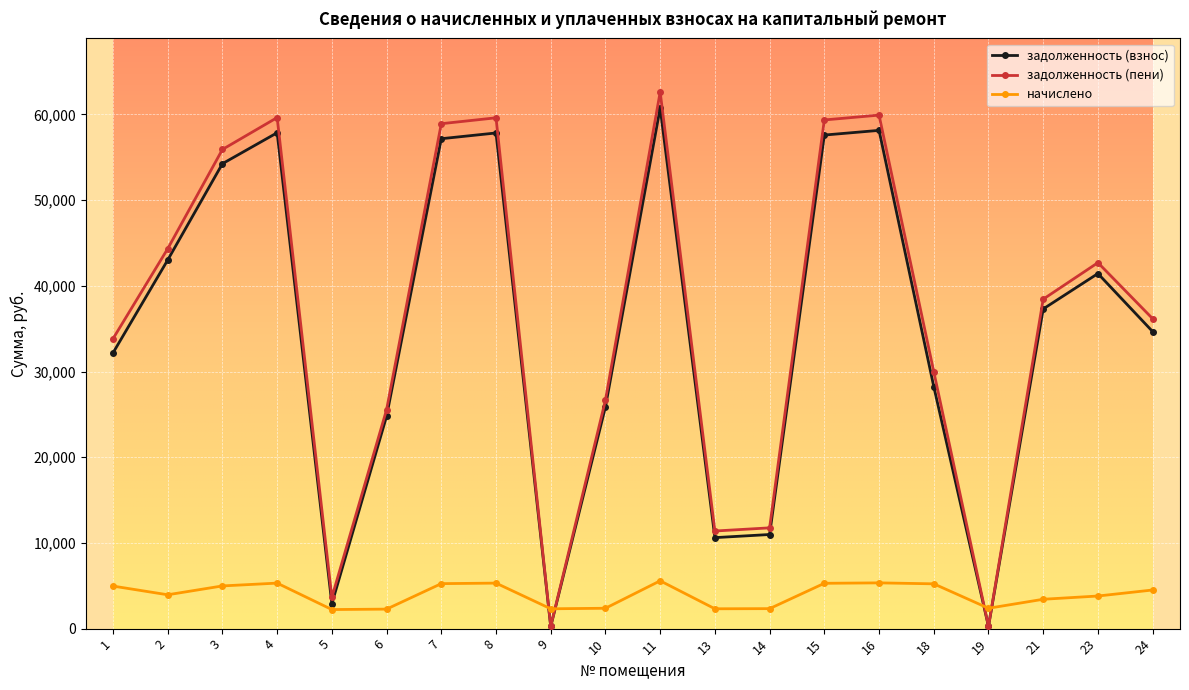

How many times do начислено and задолженность (взнос) cross each other?

4